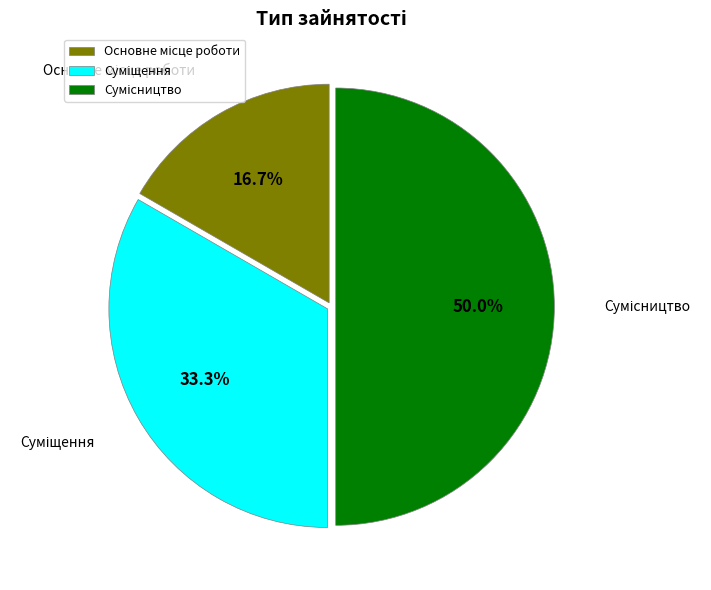

The Суміщення slice represents 33% of the pie. True or false?

True